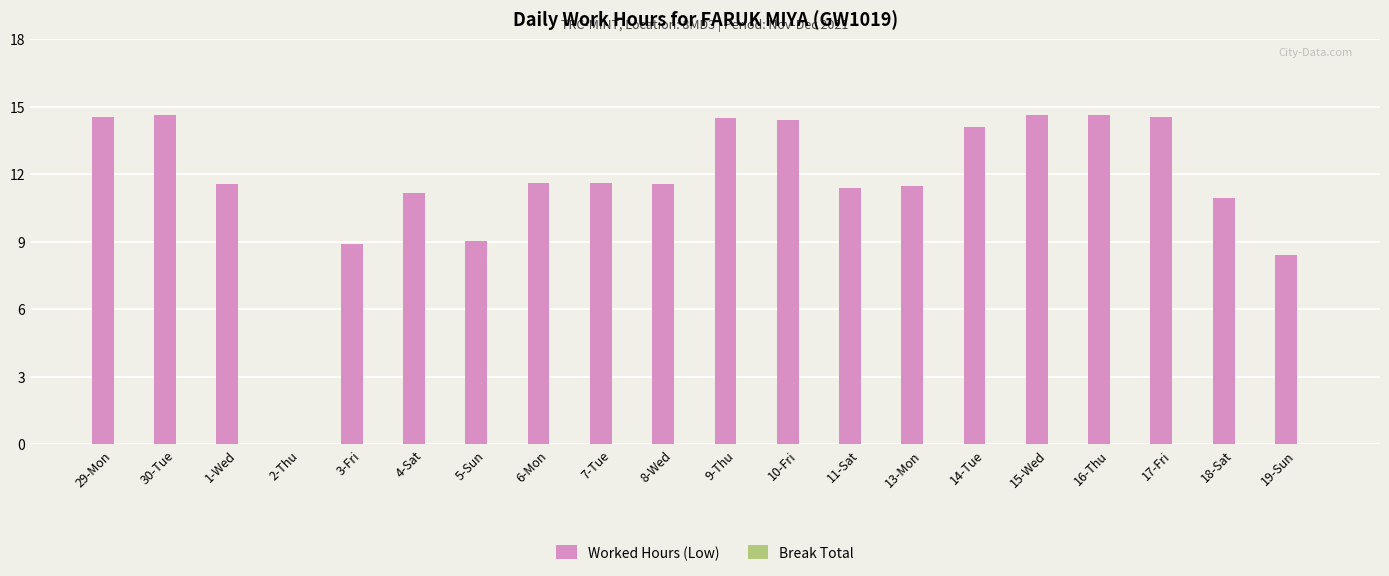

What is the maximum value shown in the chart?

14.6